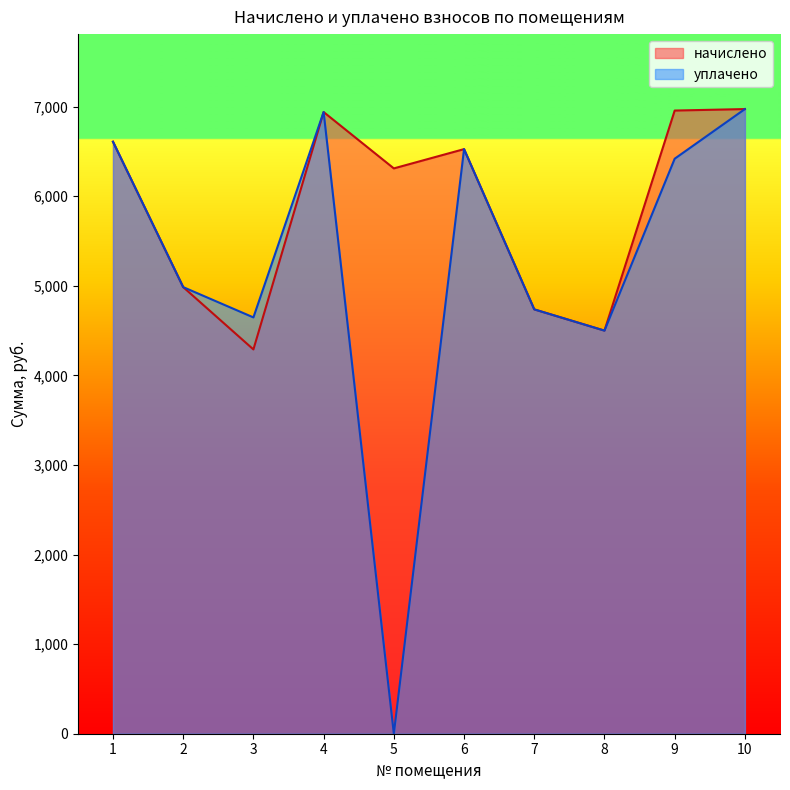

The уплачено series shows 10730.4 at 6. True or false?

False